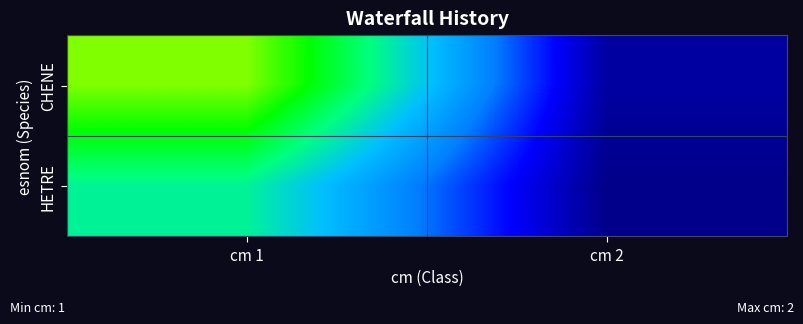

How many series are shown in this chart?

2